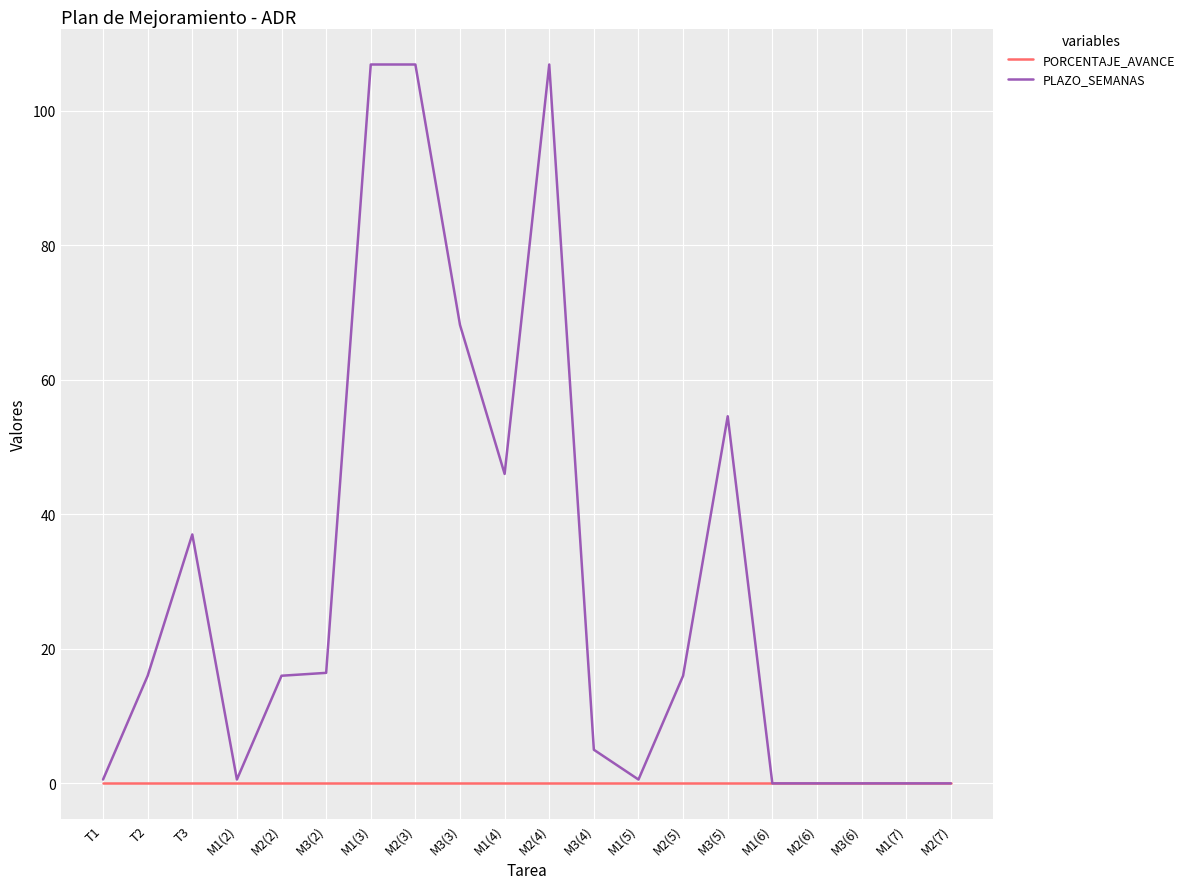

What is the sum of all PLAZO_SEMANAS values?

597.4